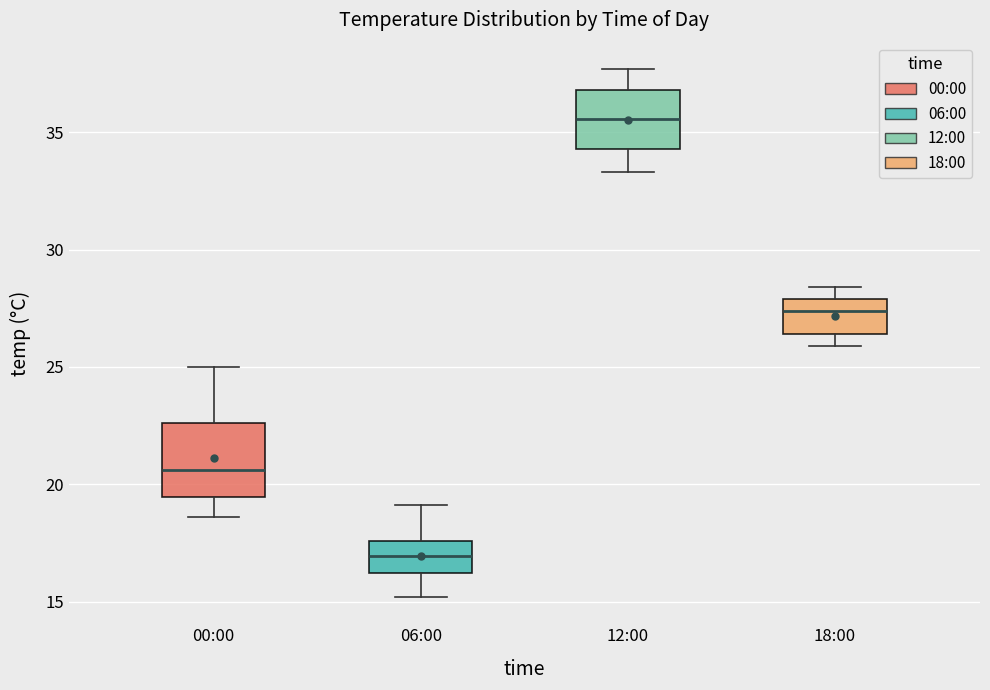

Reading left to right, transcribe this box plot: for each box, give where its median line is, the range the box spans, and where its two whiskers end, as read against the y-axis. The values are not printed on the chart, so give them approximately, as read against the axis.

00:00: median 20.5, box 19.5 to 22.5, whiskers 18.5 to 25.0
06:00: median 17.0, box 16.0 to 17.5, whiskers 15.0 to 19.0
12:00: median 35.5, box 34.5 to 37.0, whiskers 33.5 to 37.5
18:00: median 27.5, box 26.5 to 28.0, whiskers 26.0 to 28.5